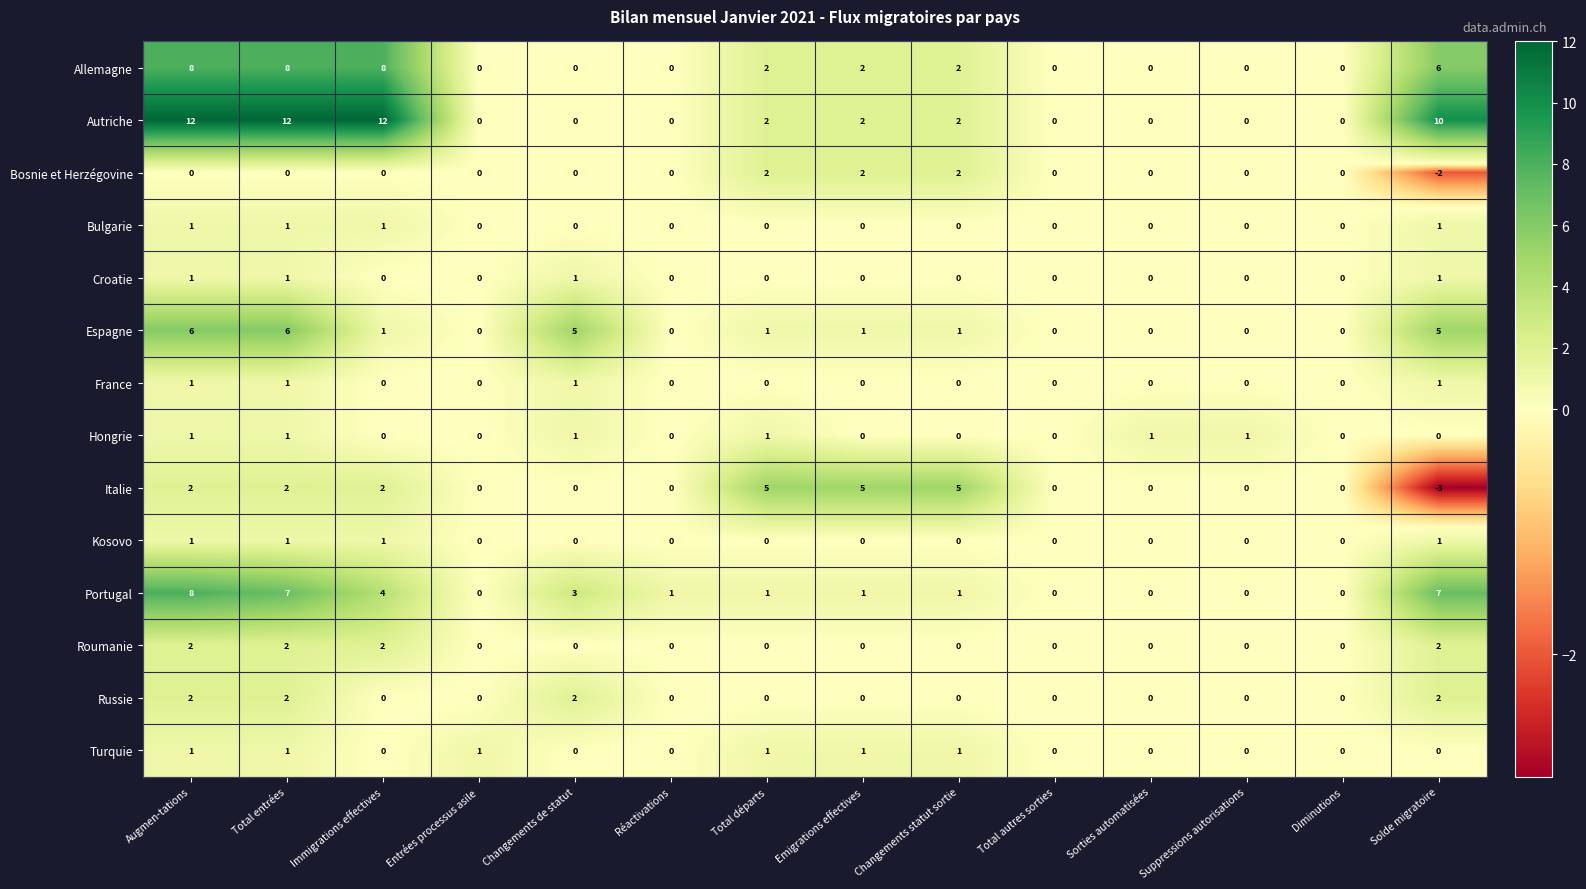

At how many categories does at least one series exceed 8?

4